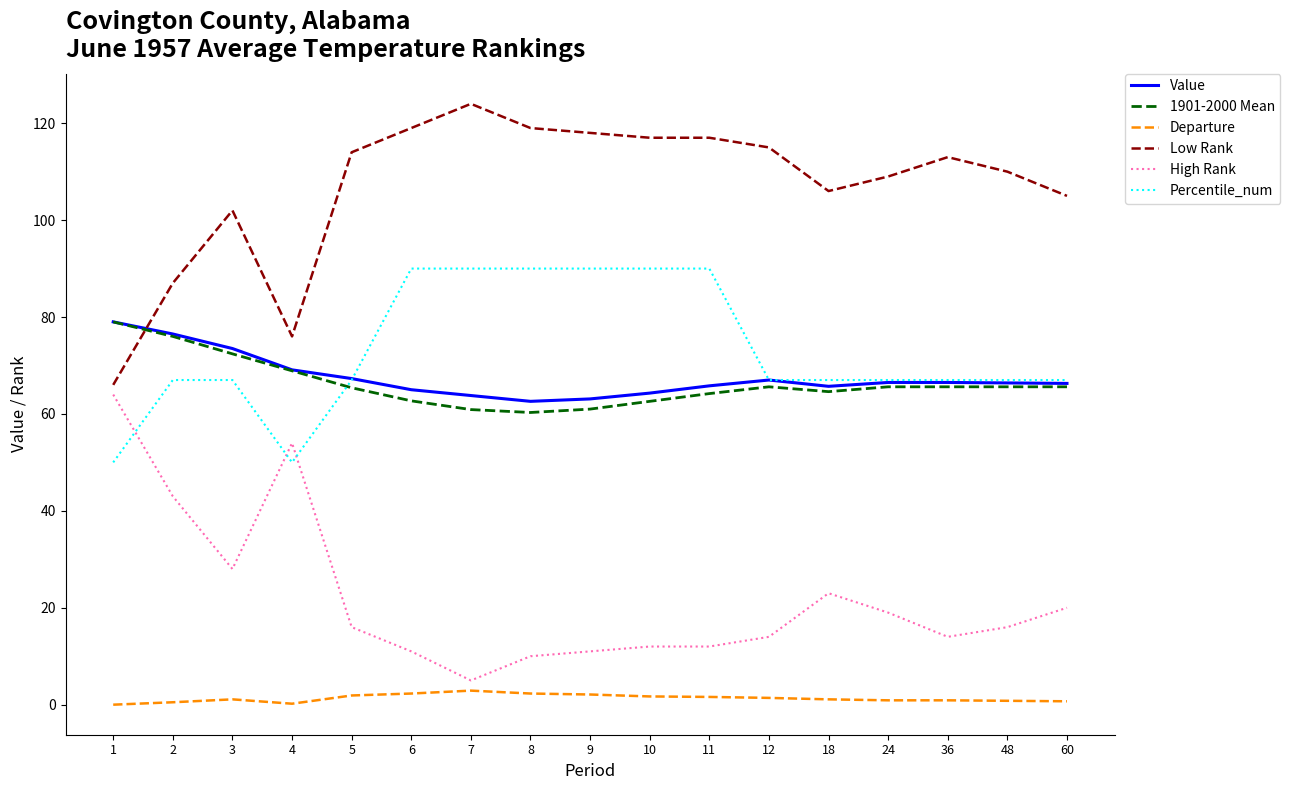

Which series has the largest total across all categories?

Low Rank